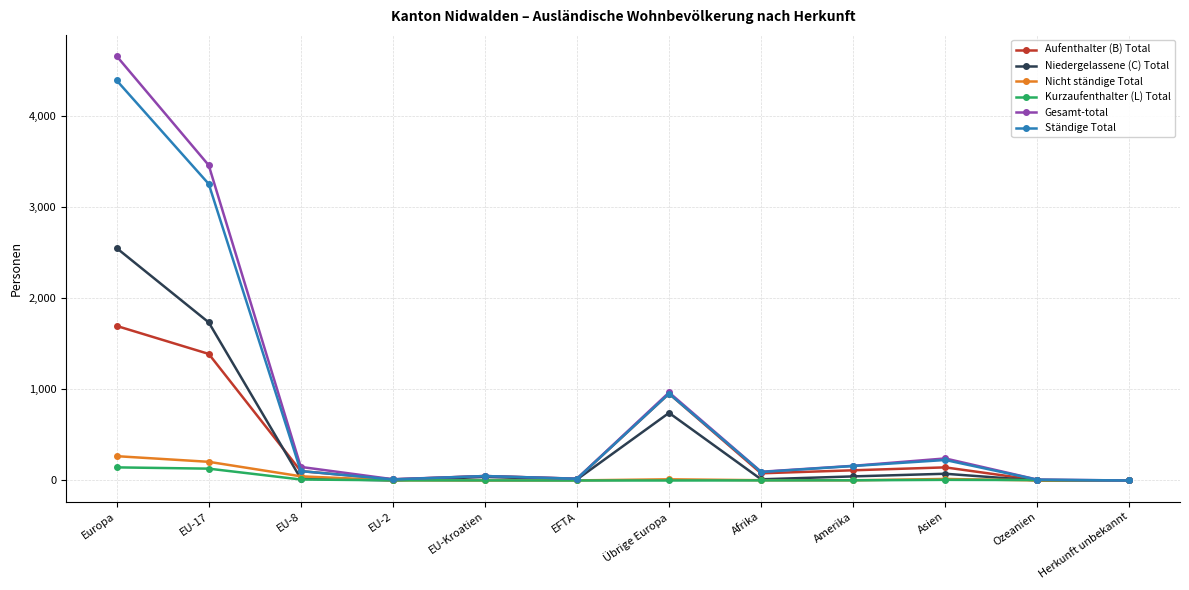

What is the sum of the Kurzaufenthalter (L) Total values at EU-8 and EU-2?

13